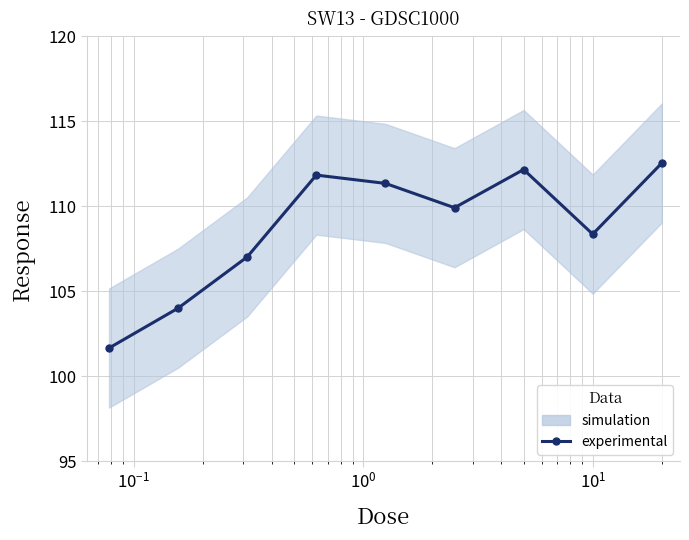

How many interior local peaks (higher than both neighbors) does the data have?

2